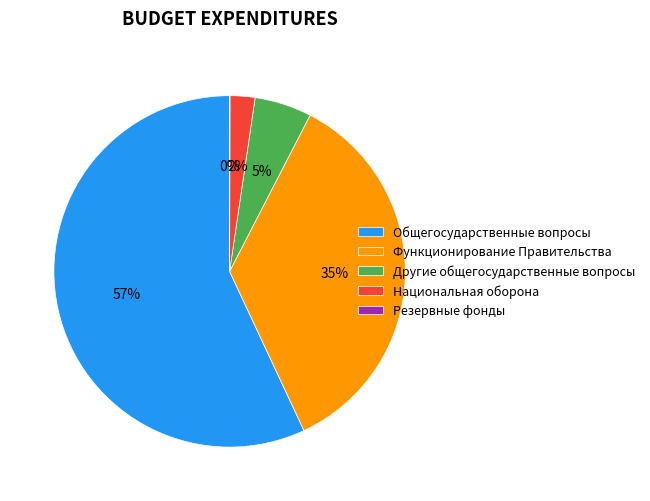

Which has a higher value, Другие общегосударственные вопросы or Общегосударственные вопросы?

Общегосударственные вопросы